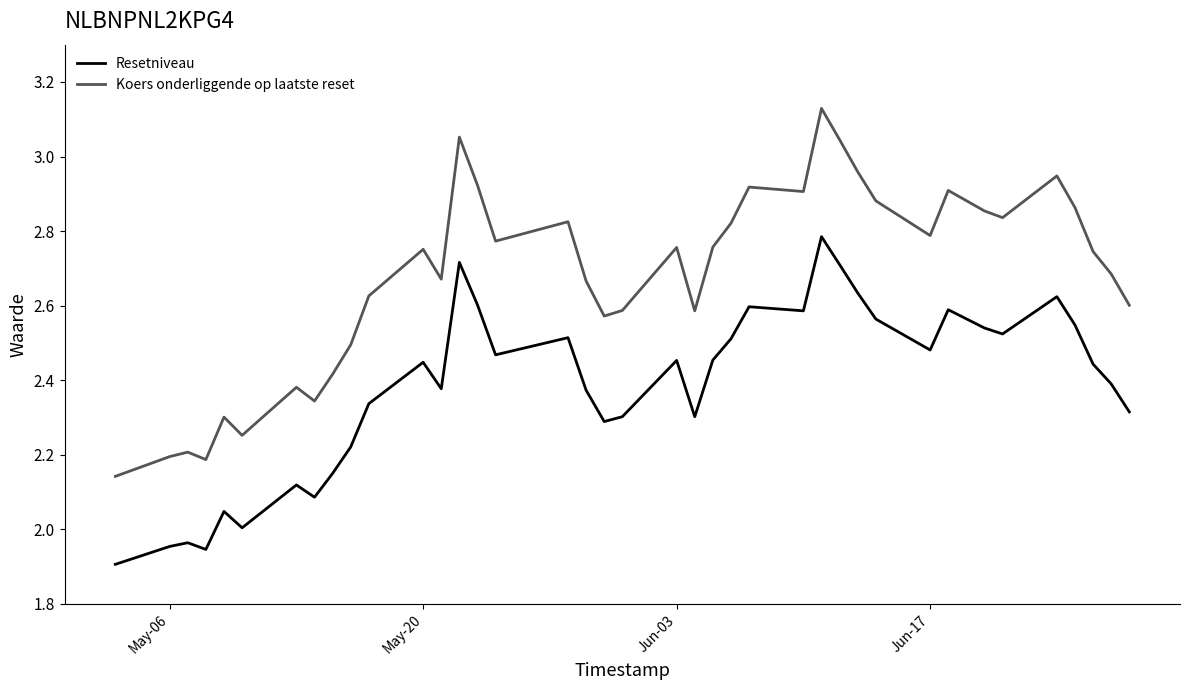

Which series has the largest total across all categories?

Koers onderliggende op laatste reset